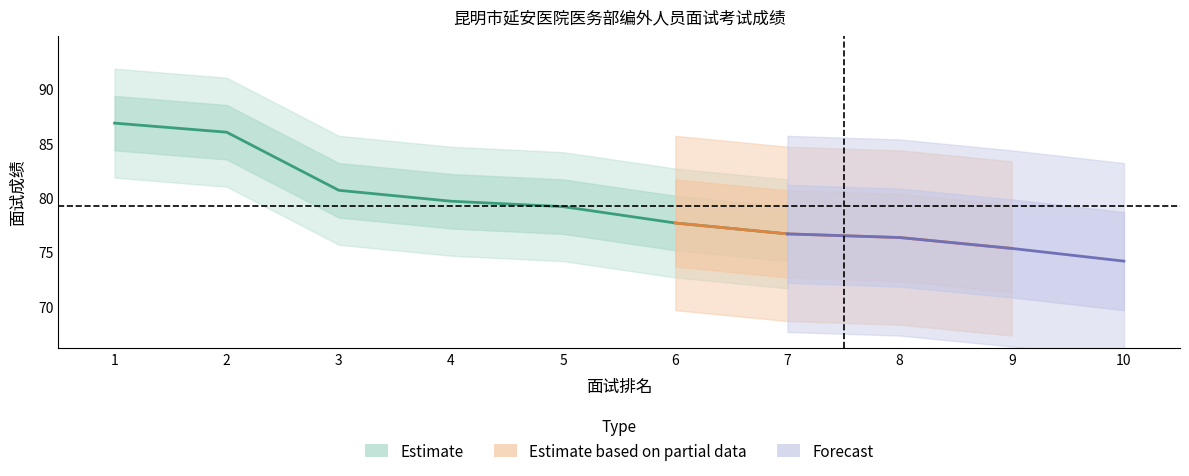

Is this an area chart (filled region under the line)?

No